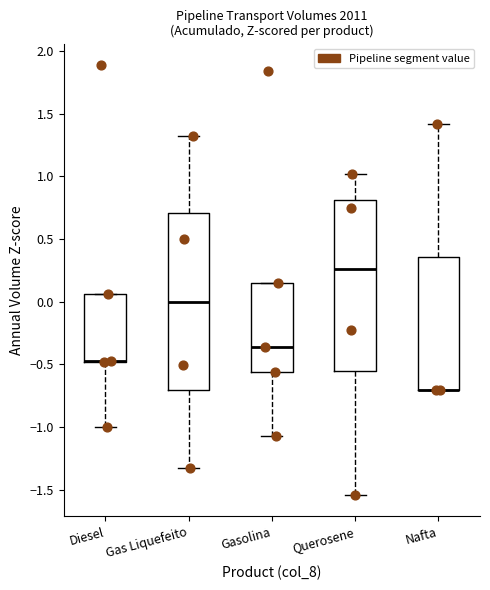

Reading left to right, read every box against the y-axis: the position of its median line, the range the box covers, and the ends of its whiskers. The values are not printed on the chart, so give them approximately, as read against the axis.

Diesel: median -0.45 (drawn on the box's lower edge), box -0.50 to 0.05, whiskers -1.00 to 0.05
Gas Liquefeito: median 0.00, box -0.70 to 0.70, whiskers -1.30 to 1.30
Gasolina: median -0.35, box -0.55 to 0.15, whiskers -1.05 to 0.15
Querosene: median 0.25, box -0.55 to 0.80, whiskers -1.55 to 1.00
Nafta: median -0.70 (drawn on the box's lower edge), box -0.70 to 0.35, whiskers -0.70 to 1.40